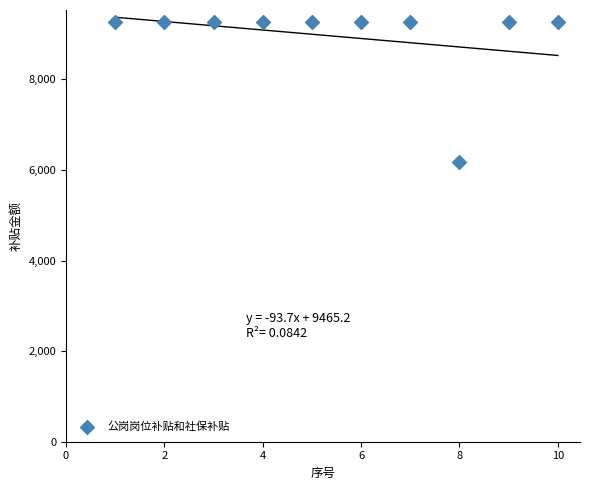

What is the average Y value?

8949.7